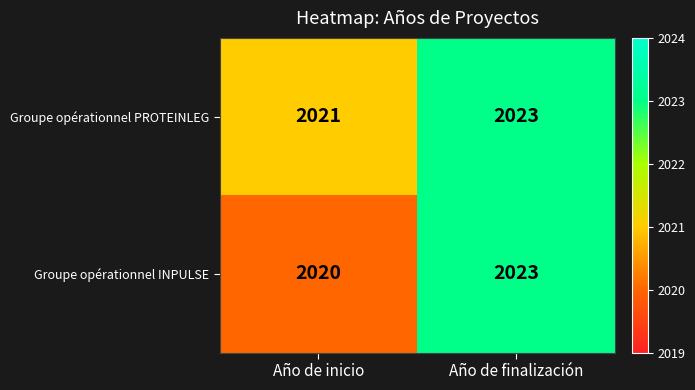

Rank the series by their average value, from lowest to highest.

Groupe opérationnel INPULSE, Groupe opérationnel PROTEINLEG